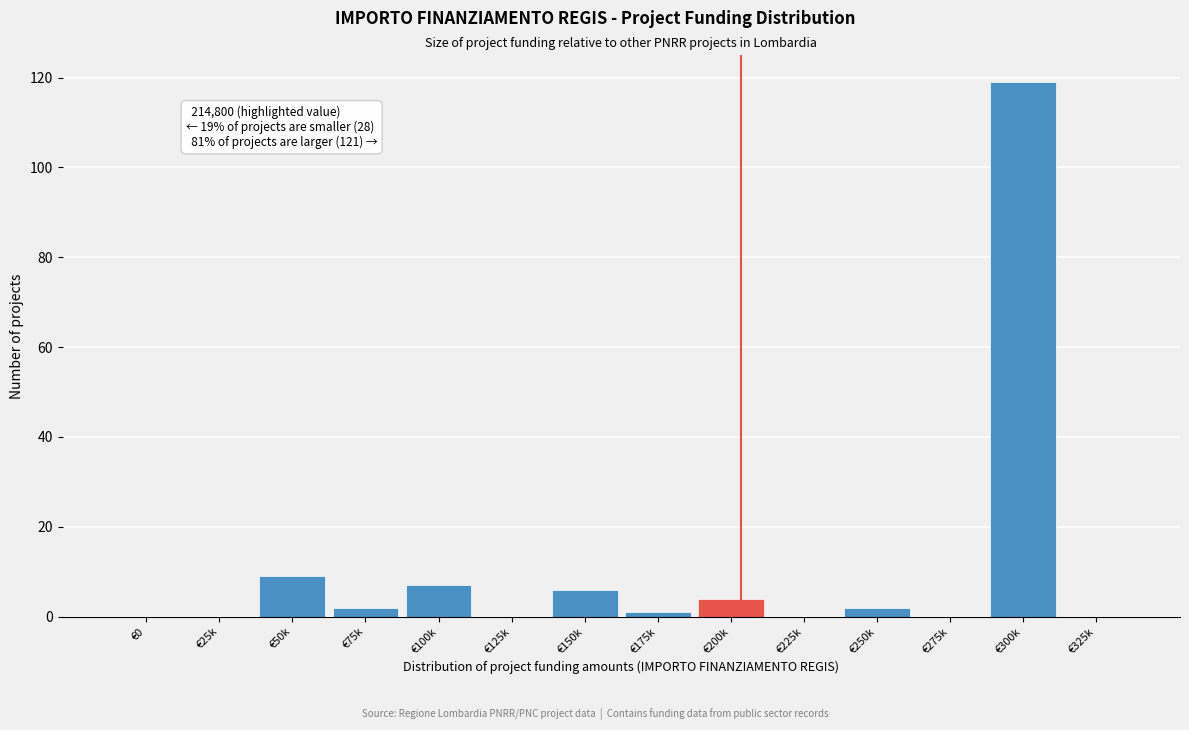

Reading left to right, transcribe all the data shown in this chart.

€0=0	€25k=0	€50k=9	€75k=2	€100k=7	€125k=0	€150k=6	€175k=1	€200k=4	€225k=0	€250k=2	€275k=0	€300k=119	€325k=0